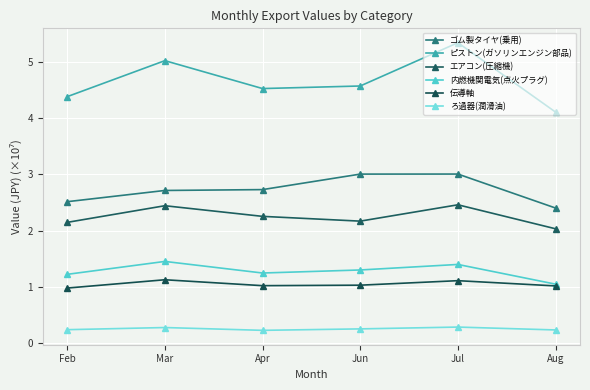

The value of ろ過器(潤滑油) at Feb is 0.4. True or false?

False